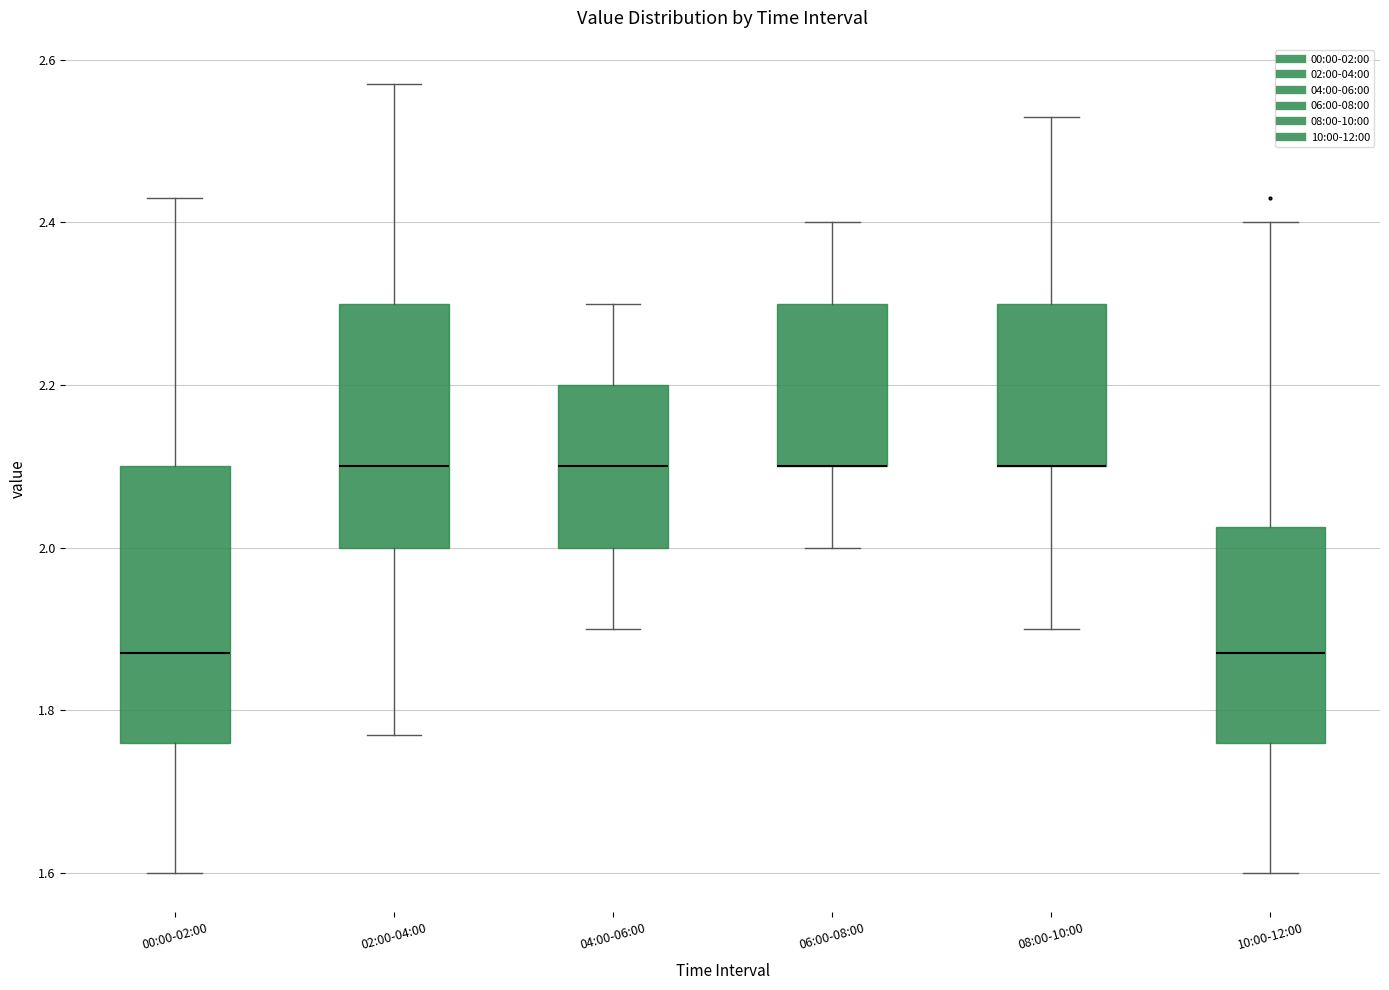

Reading left to right, read every box against the y-axis: the position of its median line, the range the box covers, and the ends of its whiskers. The values are not printed on the chart, so give them approximately, as read against the axis.

00:00-02:00: median 1.88, box 1.76 to 2.10, whiskers 1.60 to 2.44
02:00-04:00: median 2.10, box 2.00 to 2.30, whiskers 1.78 to 2.58
04:00-06:00: median 2.10, box 2.00 to 2.20, whiskers 1.90 to 2.30
06:00-08:00: median 2.10 (drawn on the box's lower edge), box 2.10 to 2.30, whiskers 2.00 to 2.40
08:00-10:00: median 2.10 (drawn on the box's lower edge), box 2.10 to 2.30, whiskers 1.90 to 2.54
10:00-12:00: median 1.88, box 1.76 to 2.02, whiskers 1.60 to 2.40